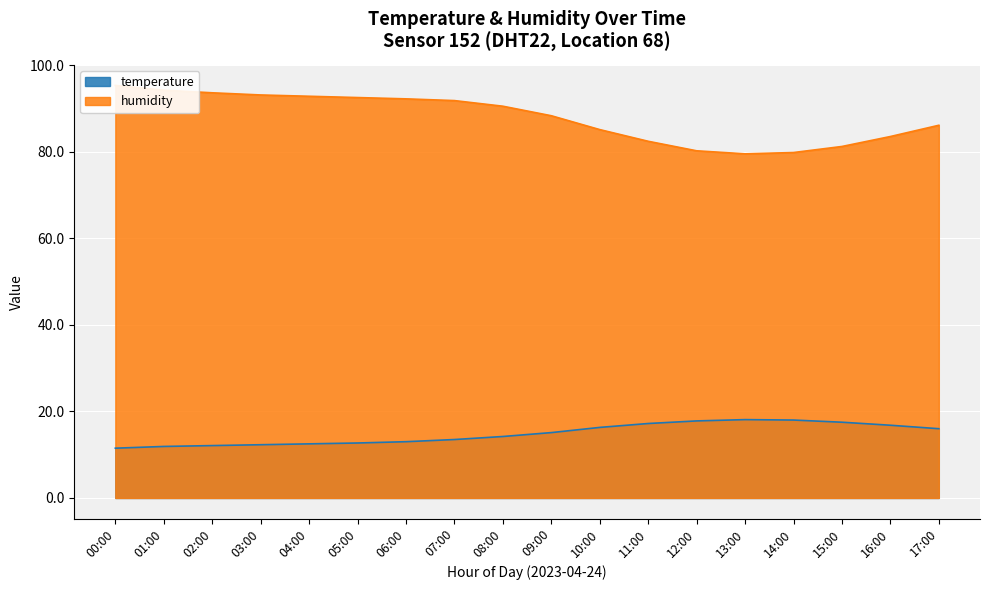

Where does the humidity series first go above 90?

00:00